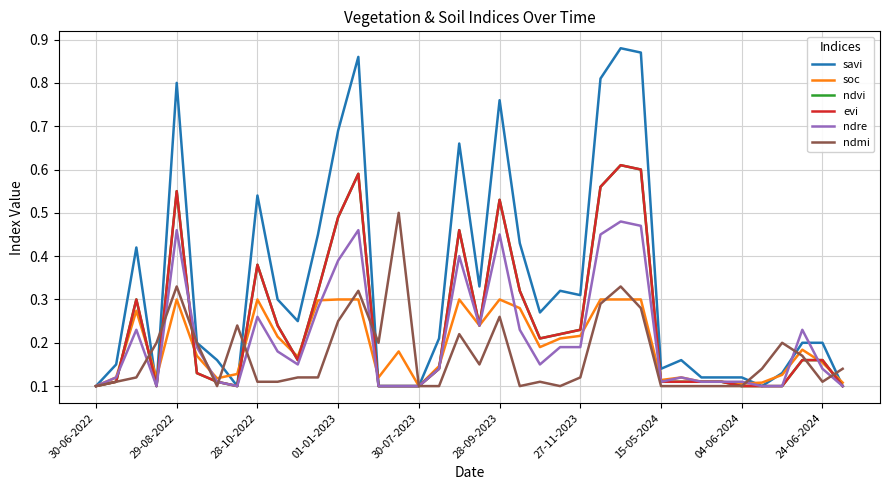

Is this an area chart (filled region under the line)?

No